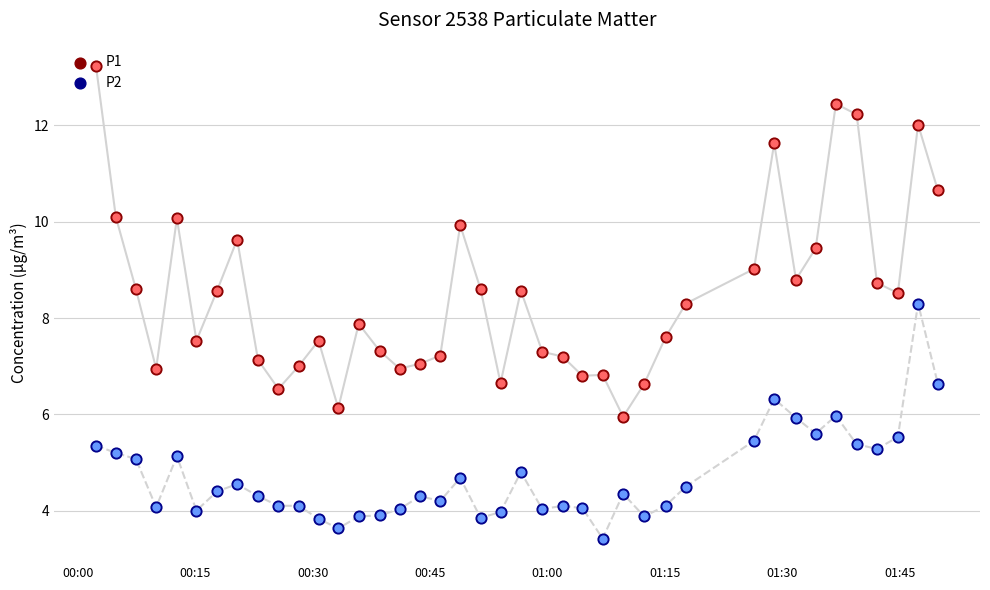

Which series reaches the maximum Y coordinate?

P1